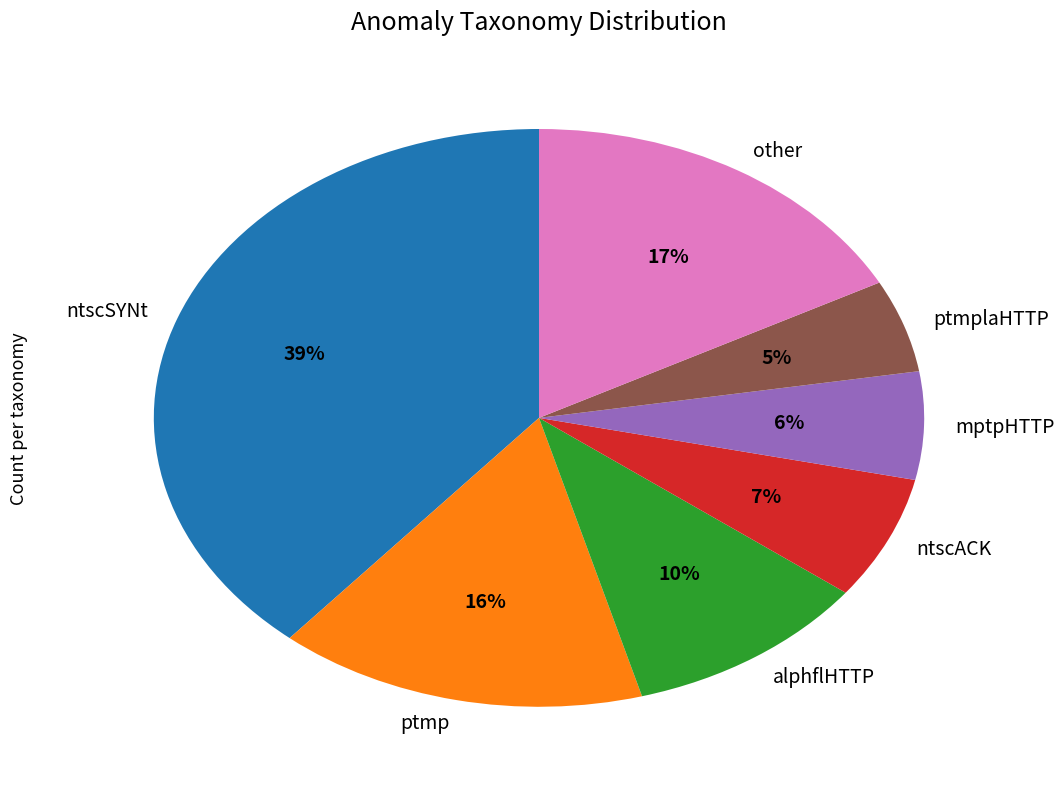

What percentage is the other slice, to the nearest percent?

17%